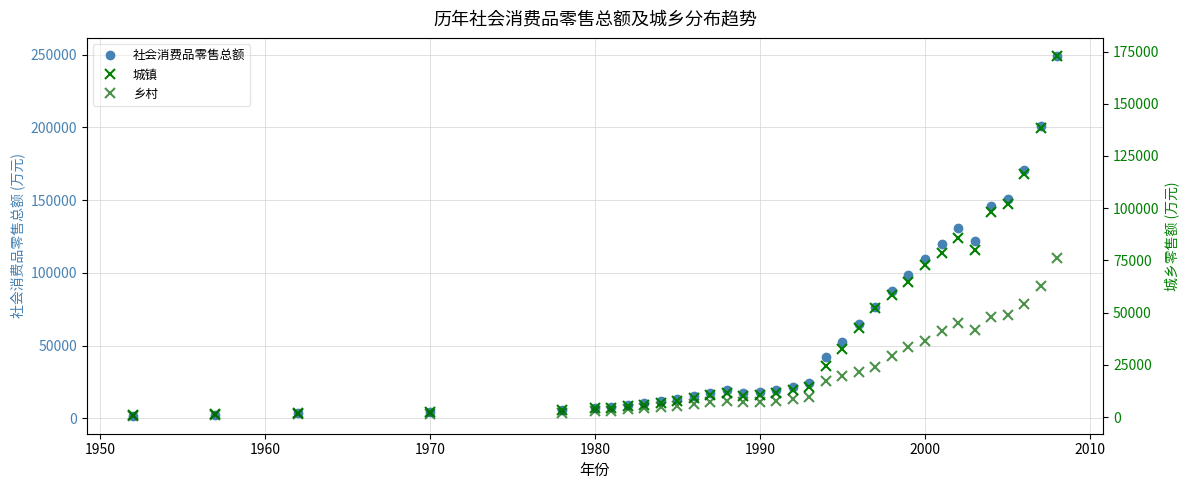

What is the maximum value for 社会消费品零售总额?

249217.6